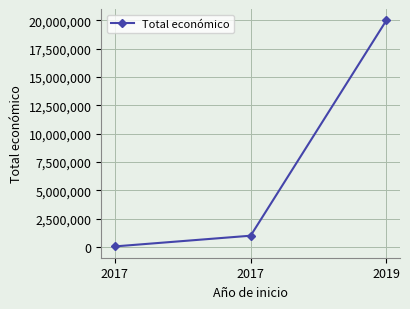

Read the value at 2017, to the nearest 50.

42050